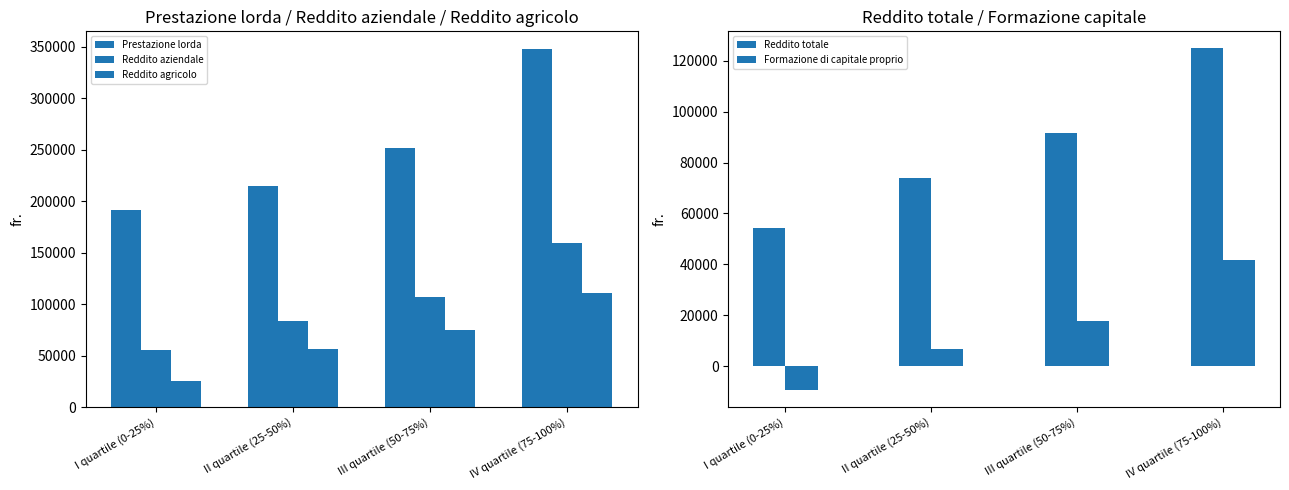

Which category has the lowest value in the Reddito agricolo series?

I quartile (0-25%)